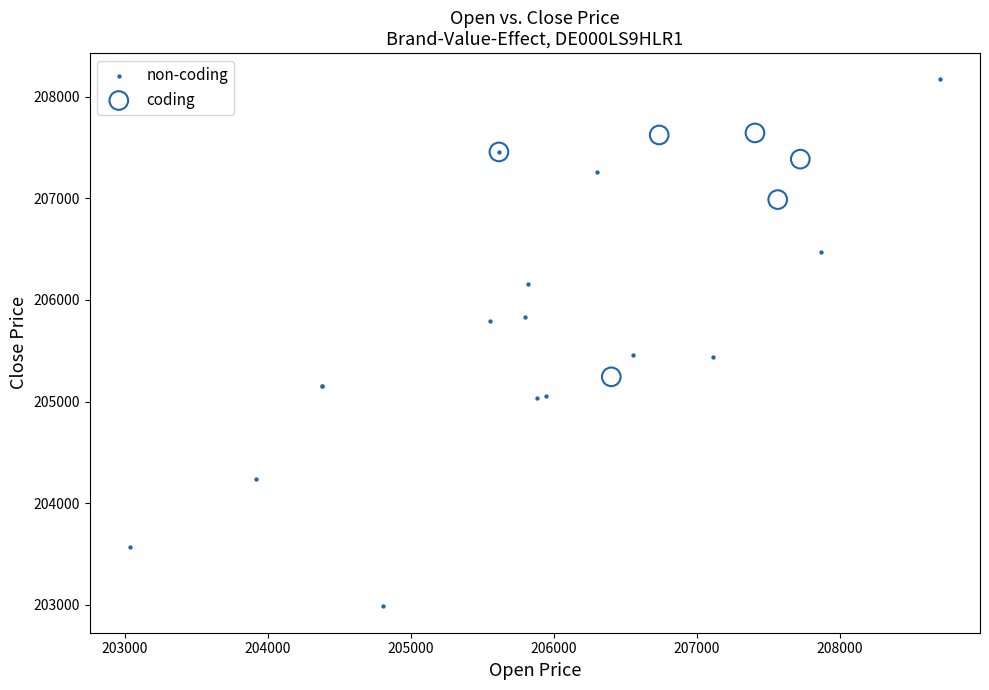

Which series contains the highest Y value?

non-coding